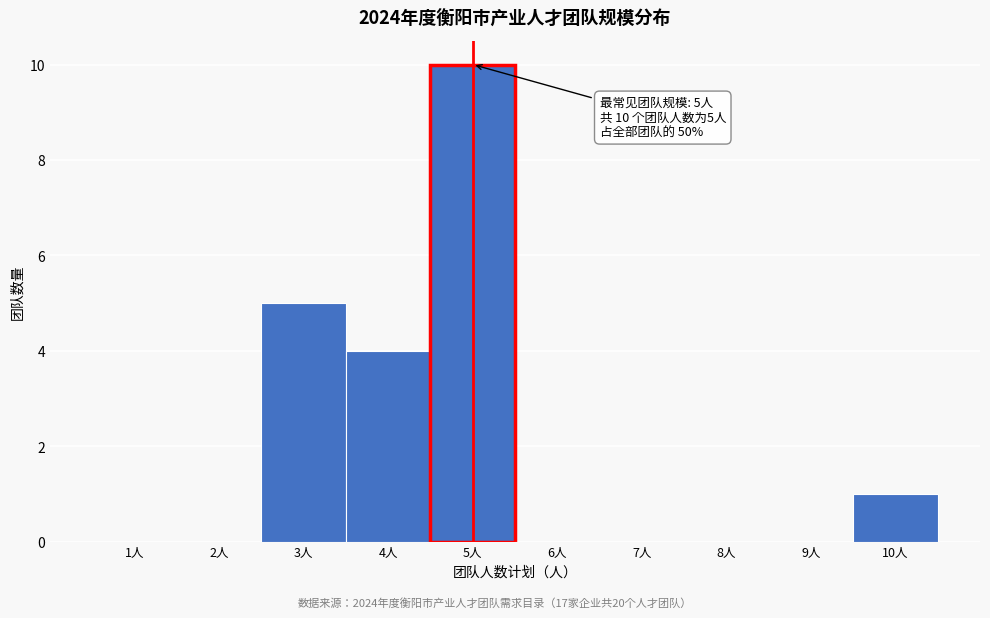

Which range on the x-axis has the tallest bar?

4.5 to 5.5